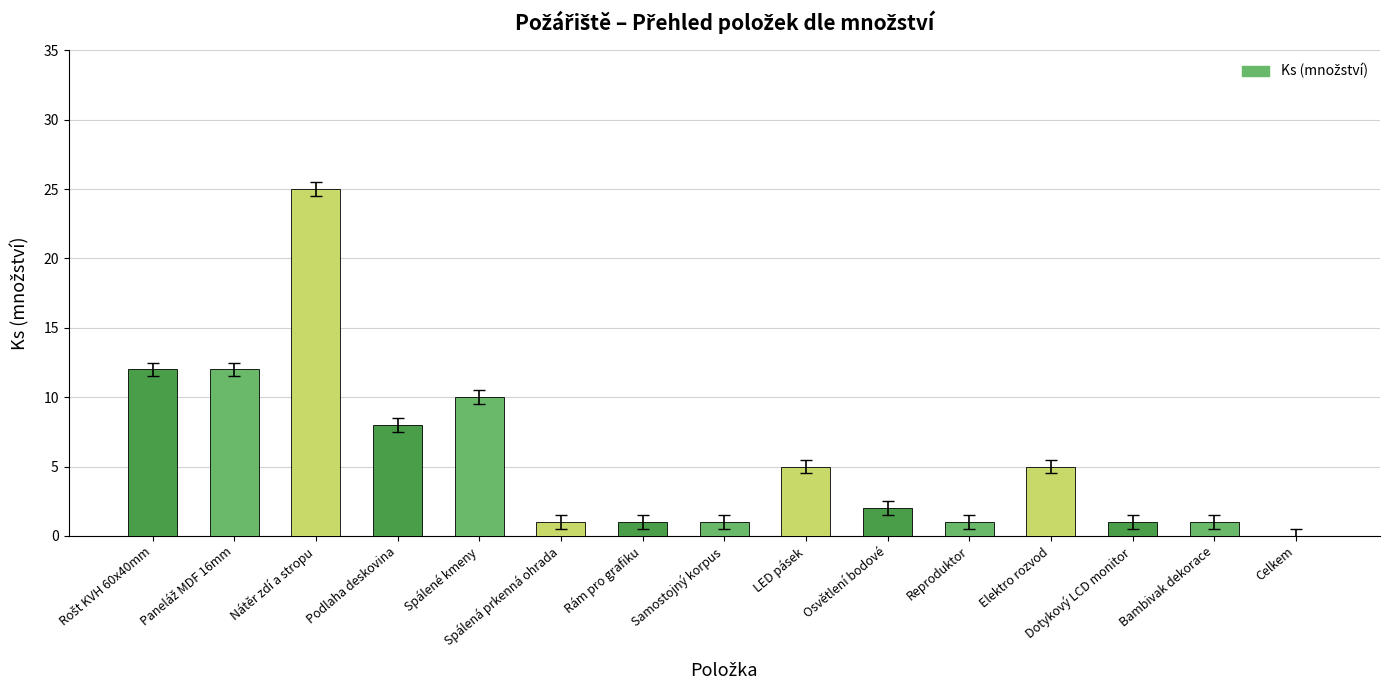

Reading left to right, list all the values displayed in this chart.

12	12	25	8	10	1	1	1	5	2	1	5	1	1	0